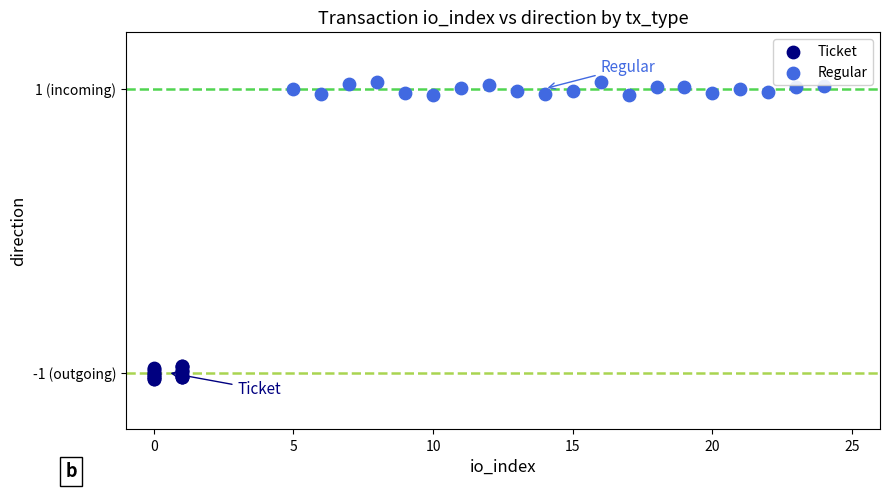

Which series reaches the minimum Y coordinate?

Ticket